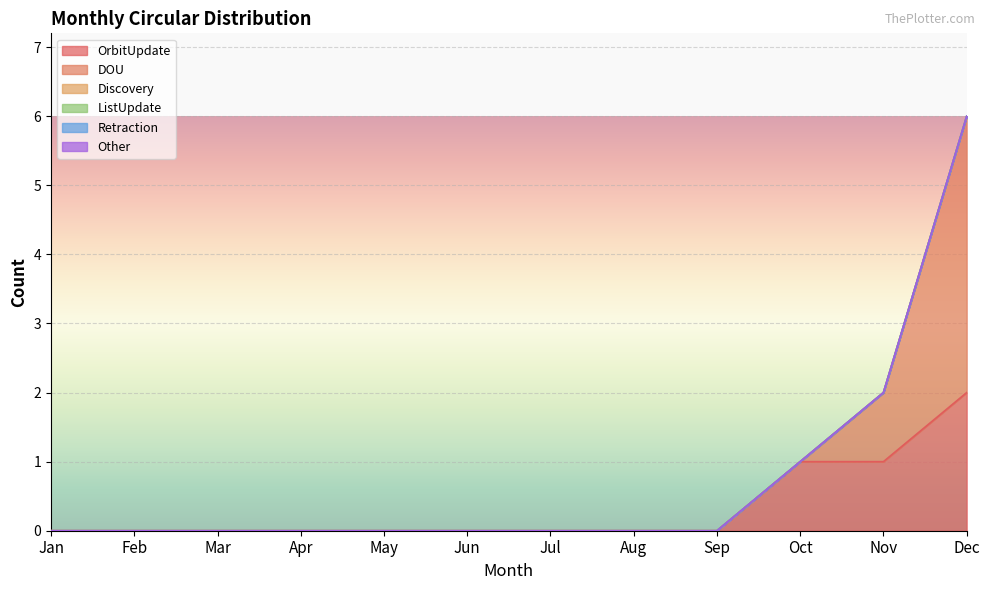

True or false: OrbitUpdate and ListUpdate intersect in this chart.

False